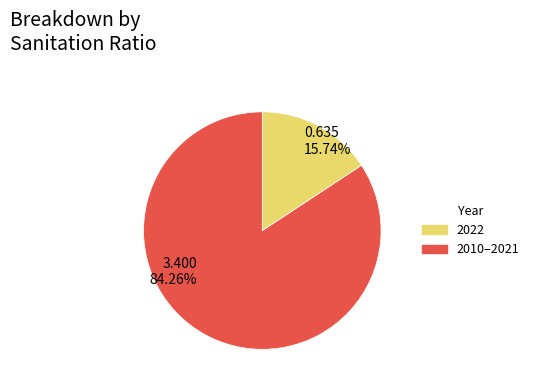

Does any single category account for the majority?

Yes